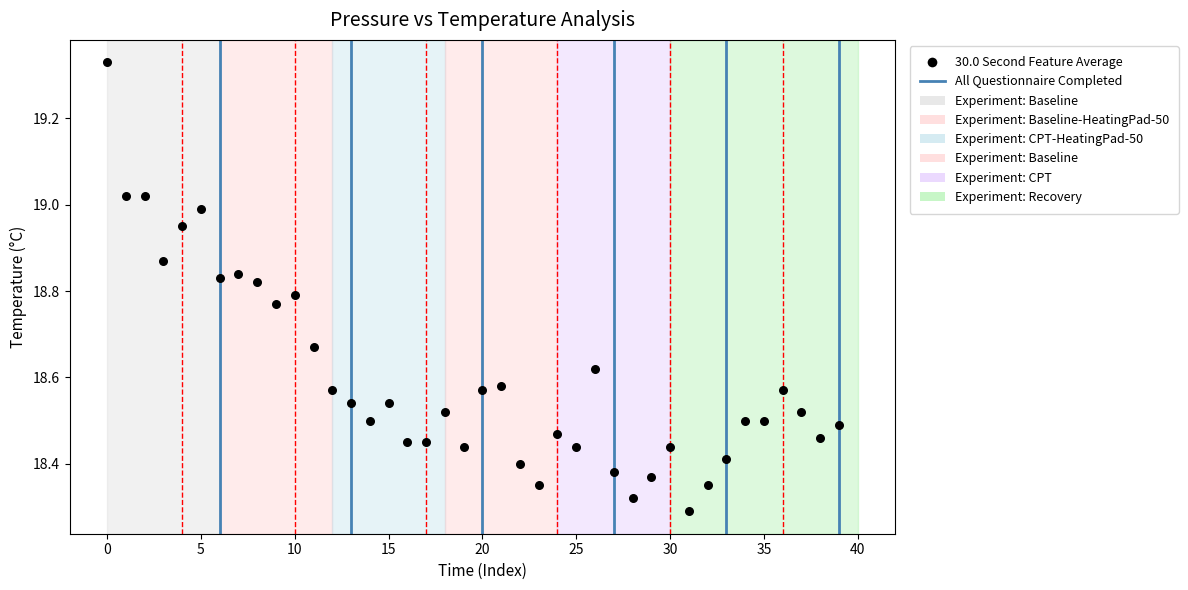

What is the range of Y values (max minus min)?

1.0